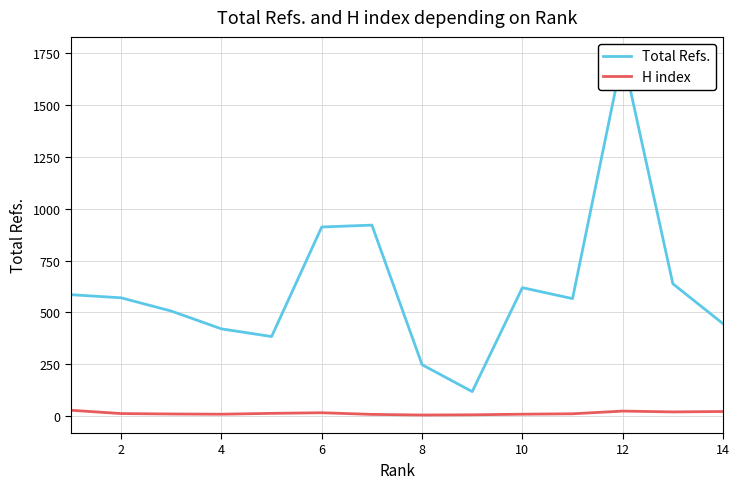

What is the difference between the H index values at 12 and 4?

15